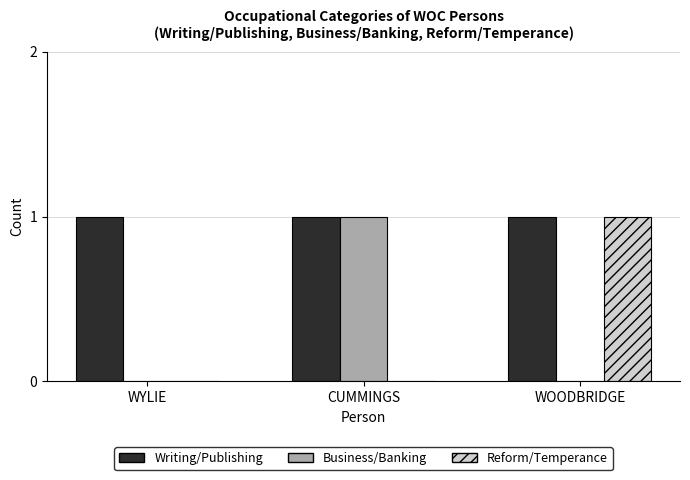

What are all the series names shown in the legend?

Writing/Publishing, Business/Banking, Reform/Temperance